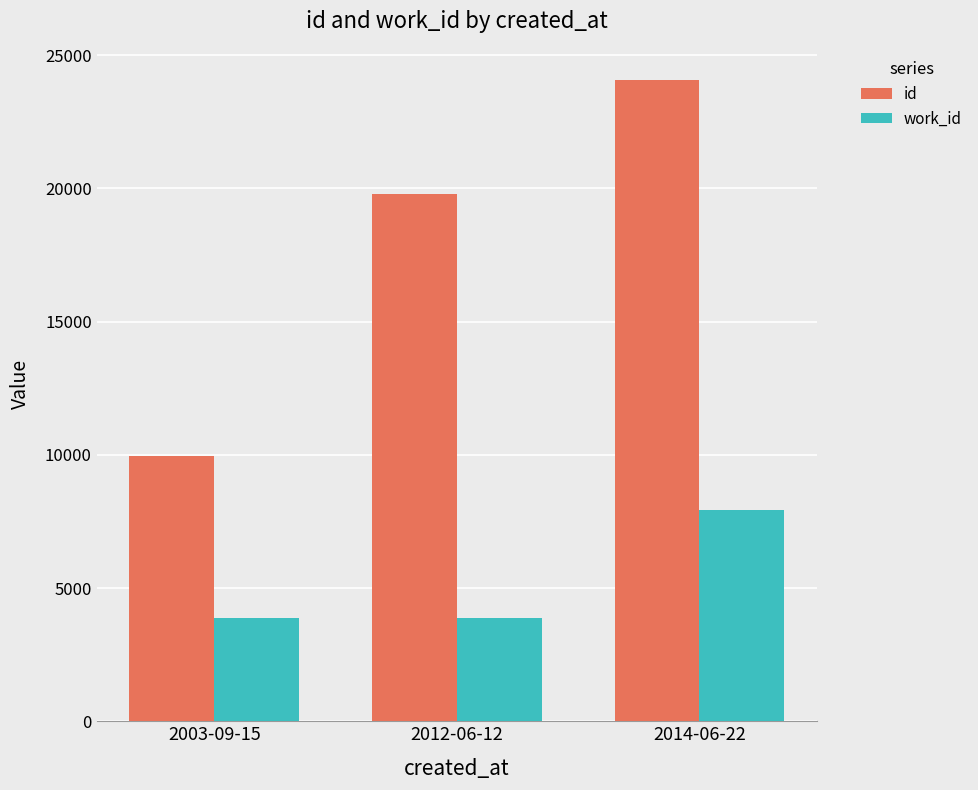

The value of id at 2012-06-12 is 30457. True or false?

False